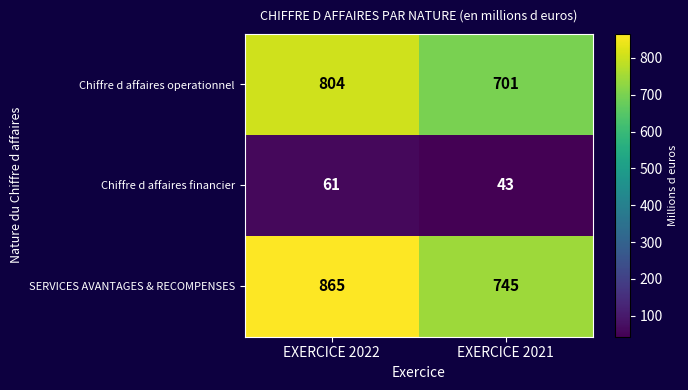

What is the approximate value of Chiffre d affaires financier at EXERCICE 2021?

43